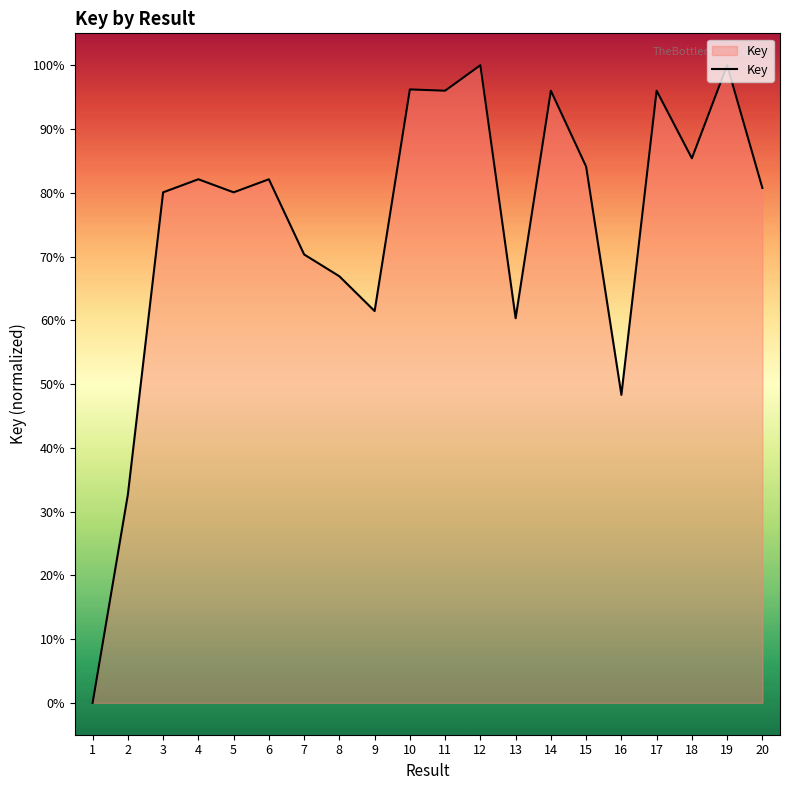

The chart shows a value of 70.3 at 7. True or false?

True